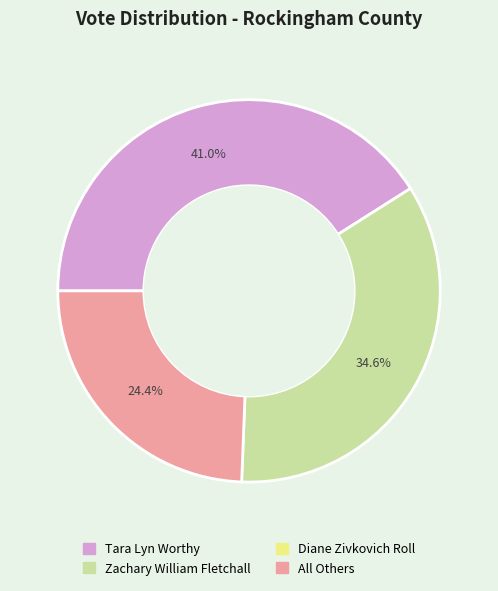

Does any single category account for the majority?

No